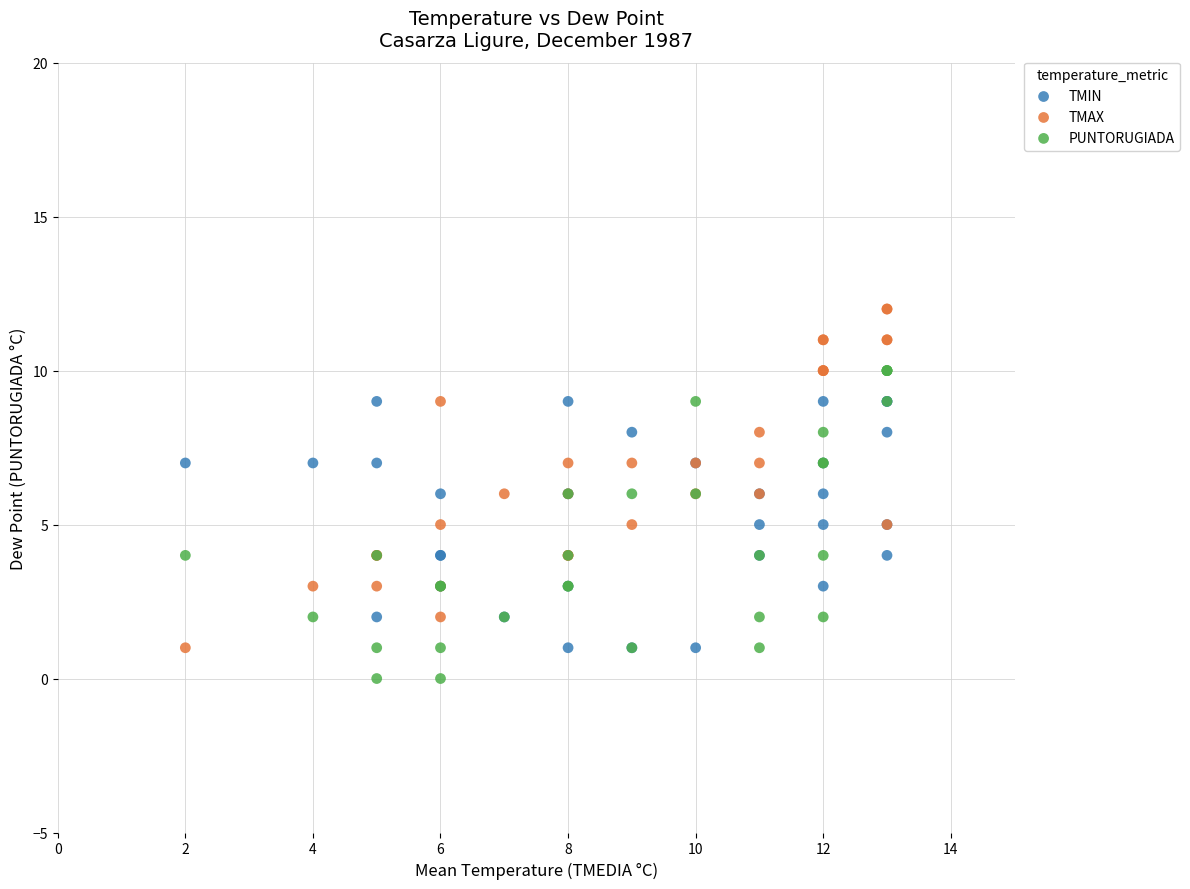

What are all the series names shown in the legend?

TMIN, TMAX, PUNTORUGIADA